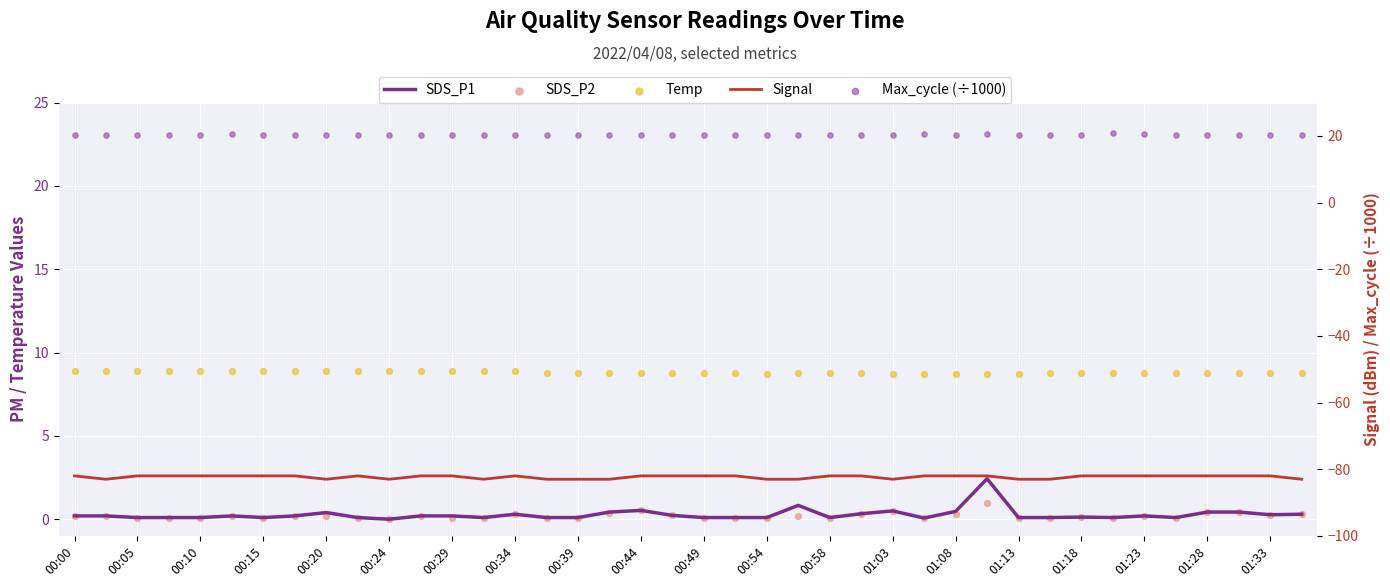

At how many categories does at least one series exceed 19?

40